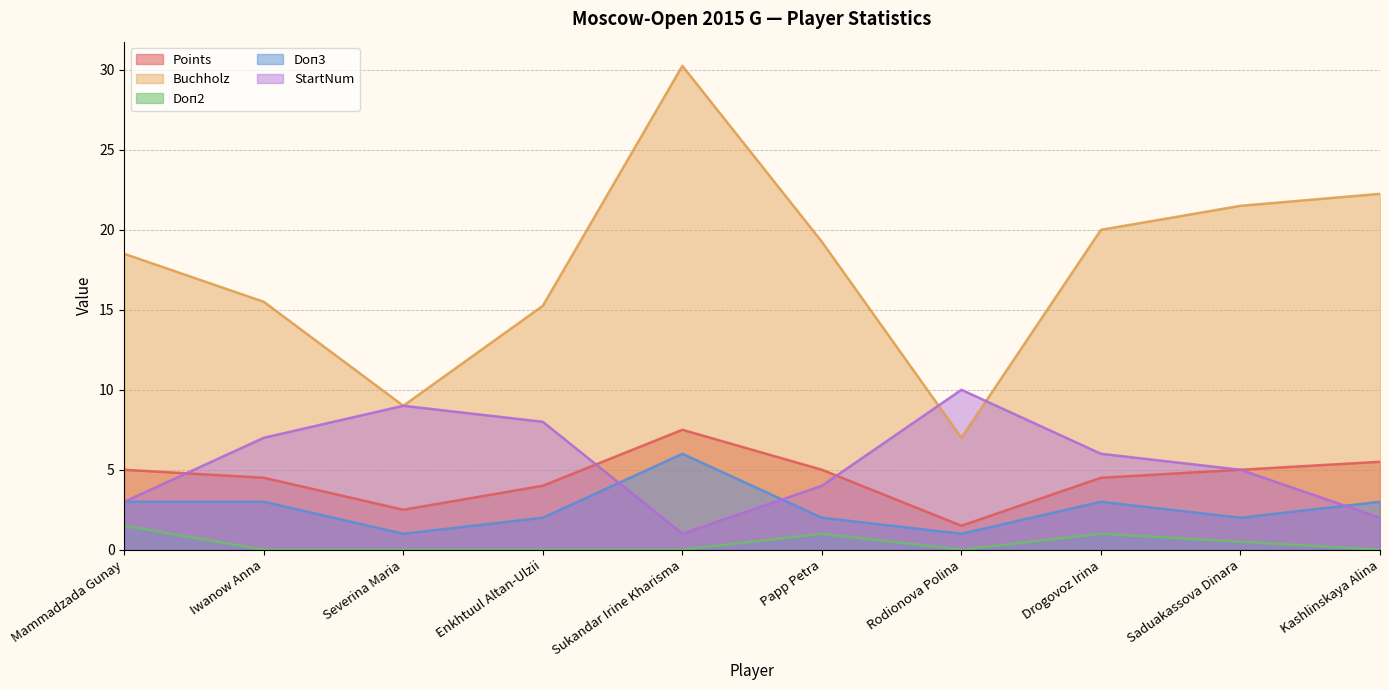

What is the value of the Points point at the 3rd from the left?

2.5